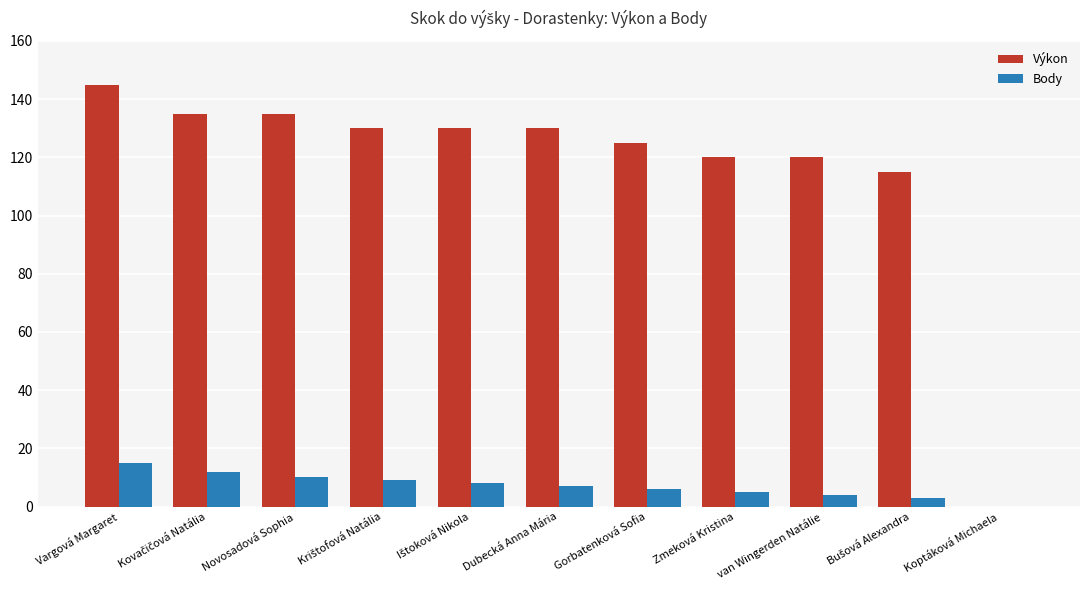

Count the number of data series in this chart.

2